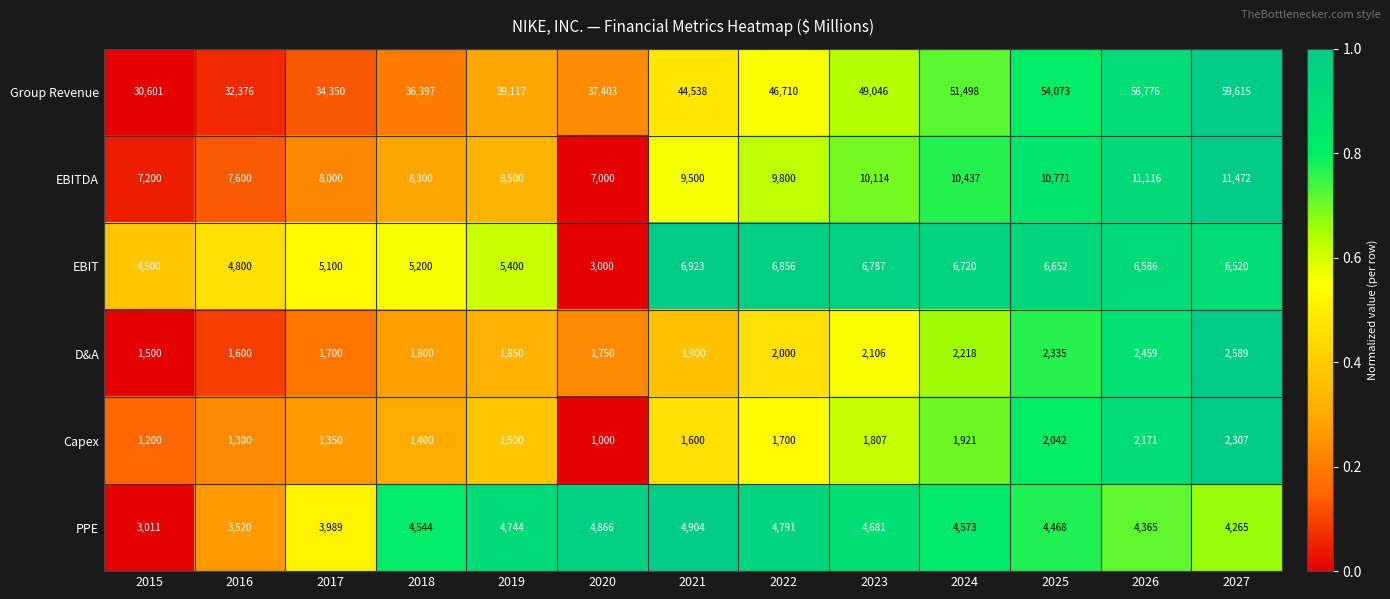

What is the approximate value of EBIT at 2017, to the nearest 50?

5100